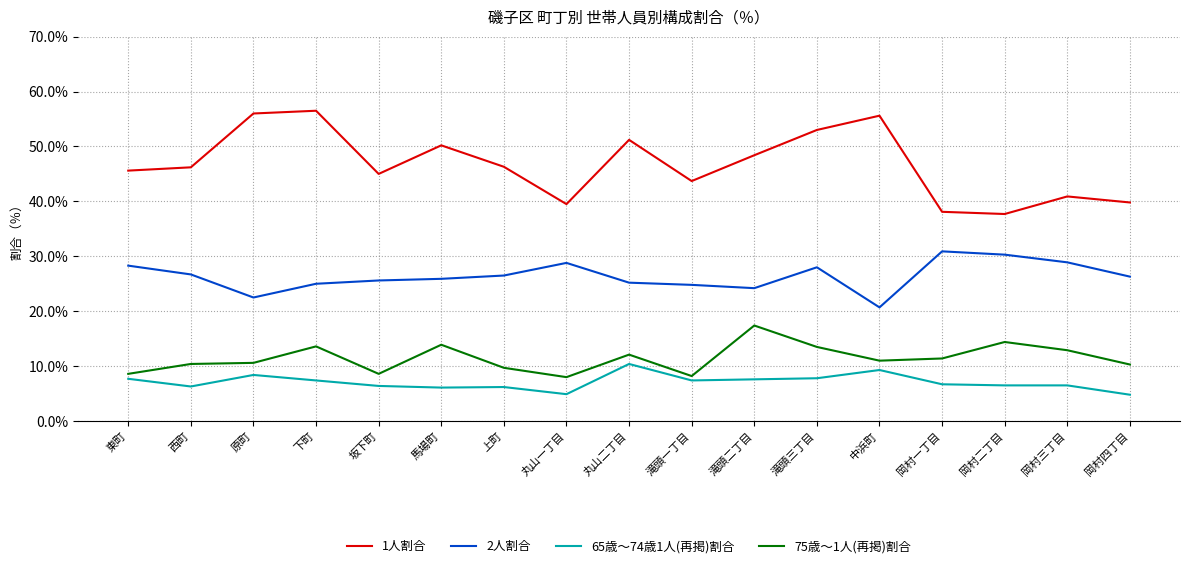

At 岡村三丁目, list the series in order from largest to smallest.

1人割合, 2人割合, 75歳～1人(再掲)割合, 65歳～74歳1人(再掲)割合